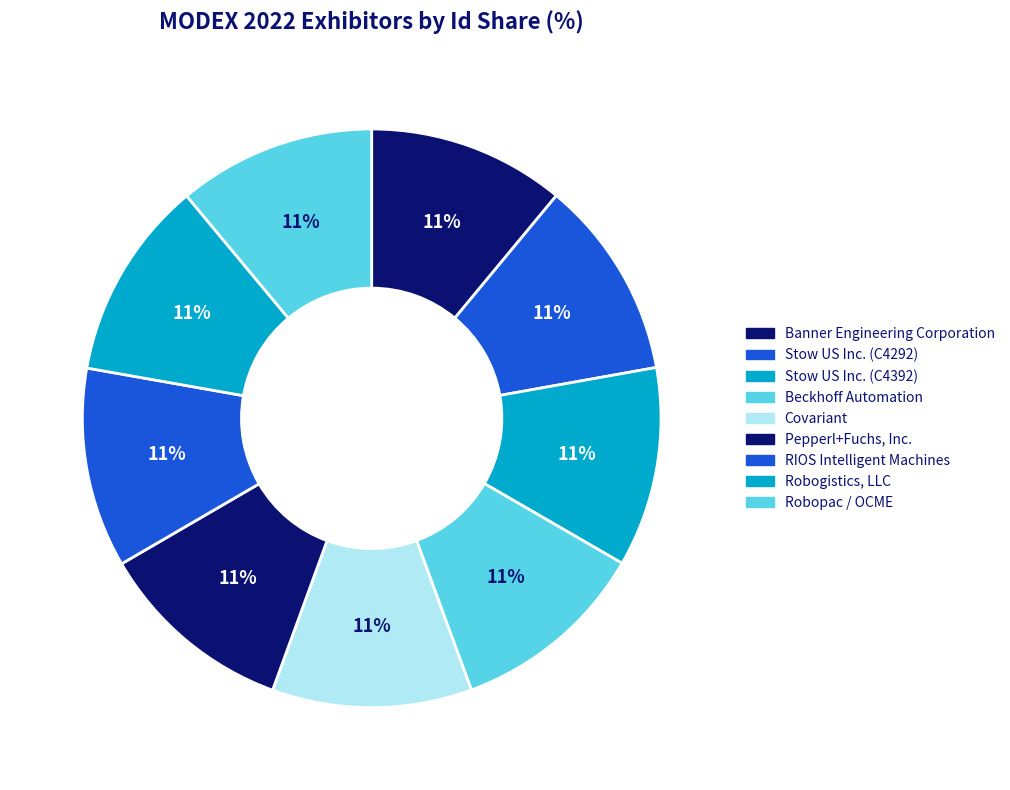

How many segments does this pie chart have?

9